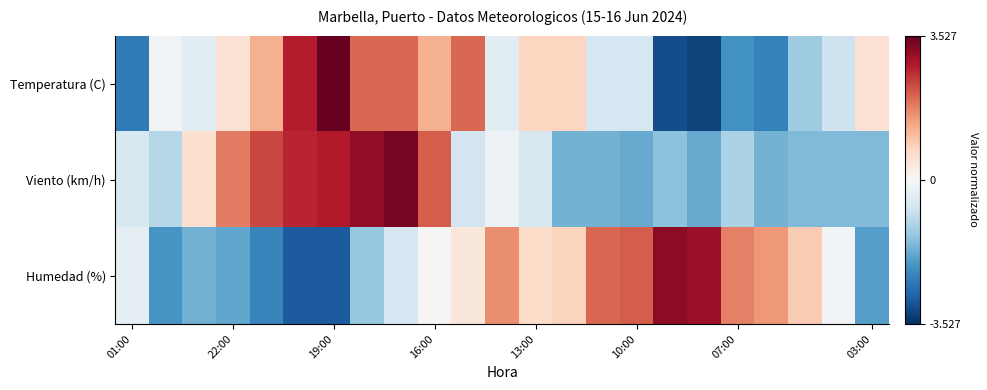

List the series in order of their peak value, lowest first.

Humedad (%), Viento (km/h), Temperatura (C)